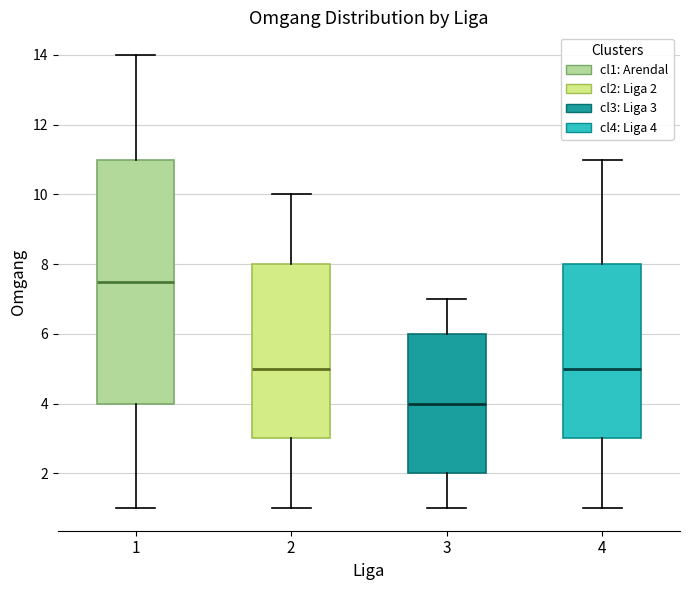

Where does the upper whisker of the box at x = 3 end on the y-axis? The values are not printed on the chart, so give them approximately, as read against the axis.

7.0